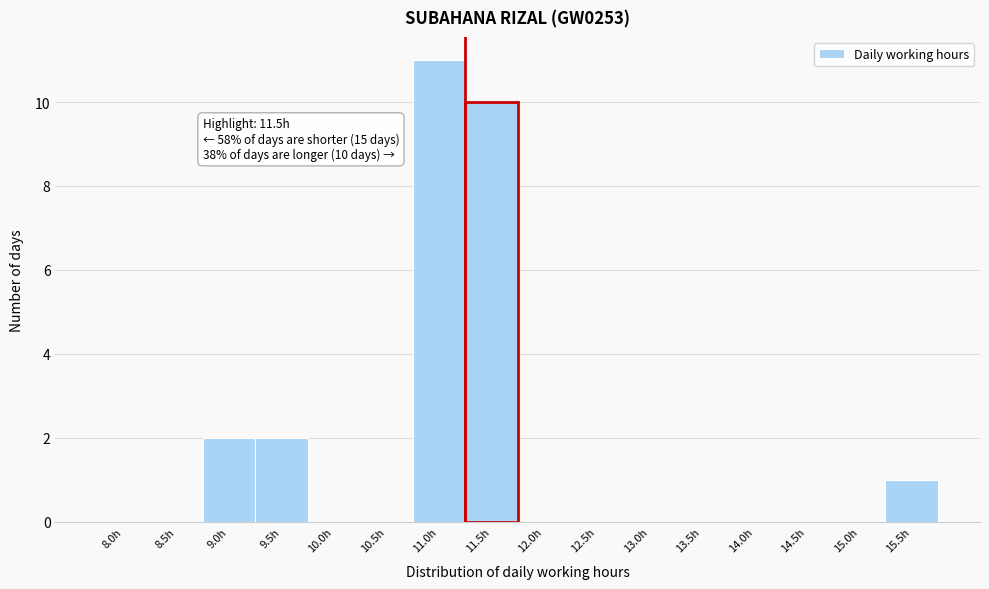

Reading right to left, list all the values displayed in this chart.

15.5h=1	15.0h=0	14.5h=0	14.0h=0	13.5h=0	13.0h=0	12.5h=0	12.0h=0	11.5h=10	11.0h=11	10.5h=0	10.0h=0	9.5h=2	9.0h=2	8.5h=0	8.0h=0